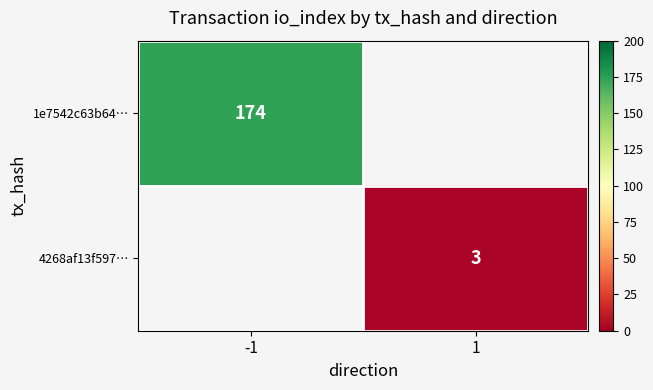

The 4268af13f597… series shows 4.0 at 1. True or false?

False